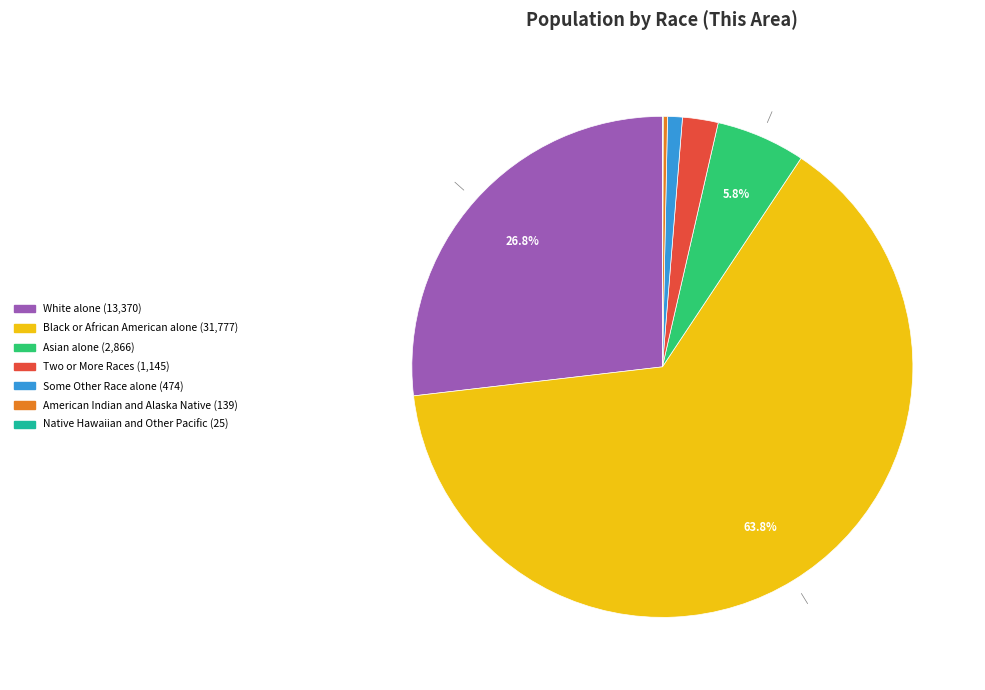

Does any single category account for the majority?

Yes